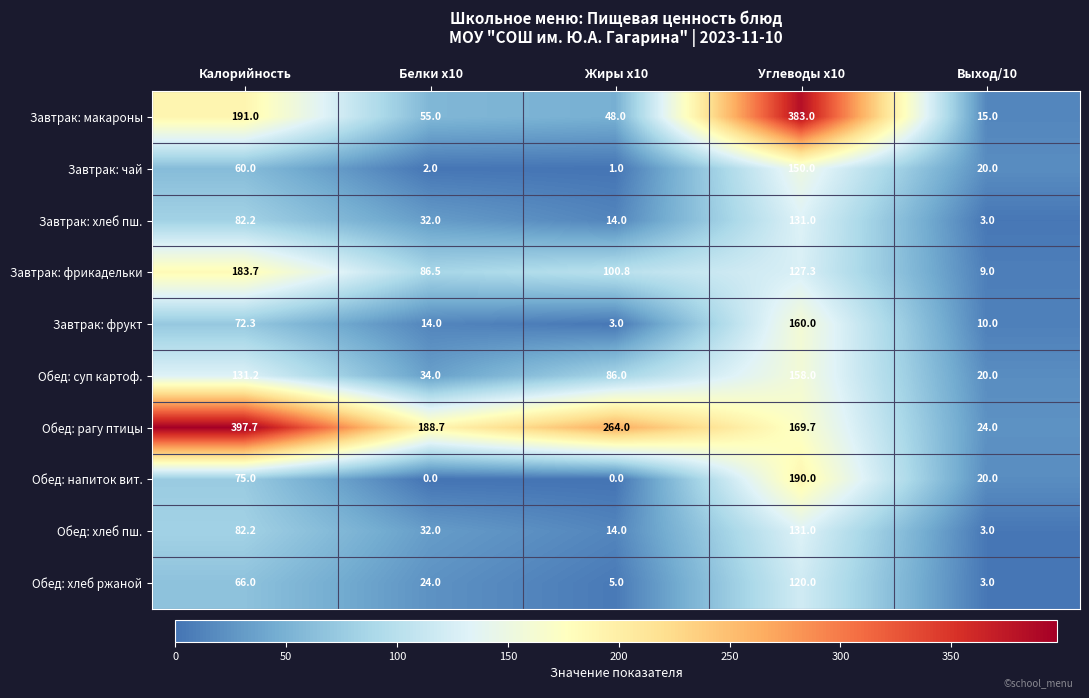

The Завтрак: макароны series shows 666.0 at Углеводы x10. True or false?

False